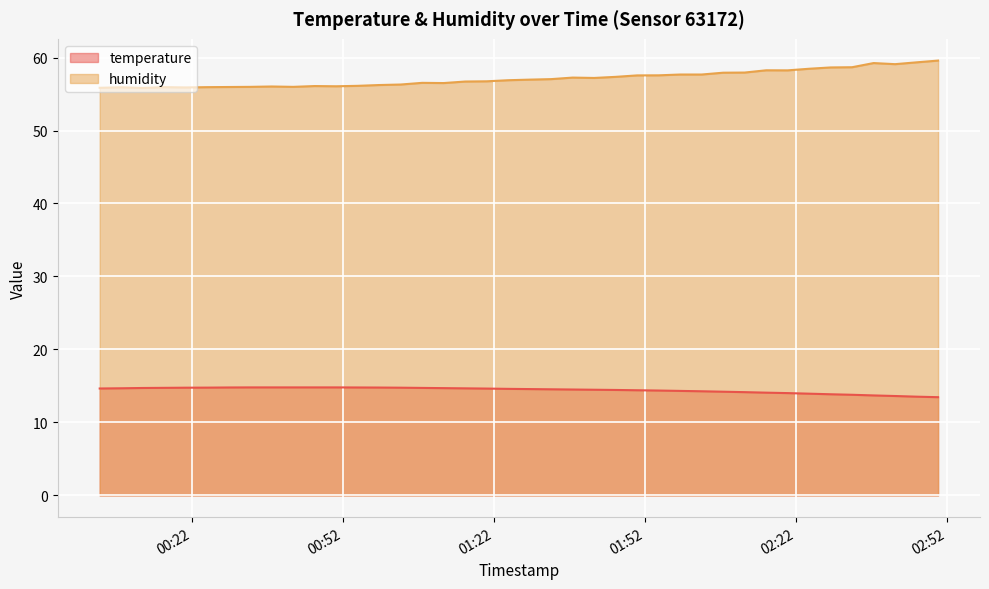

Rank the series by their maximum value, from lowest to highest.

temperature, humidity